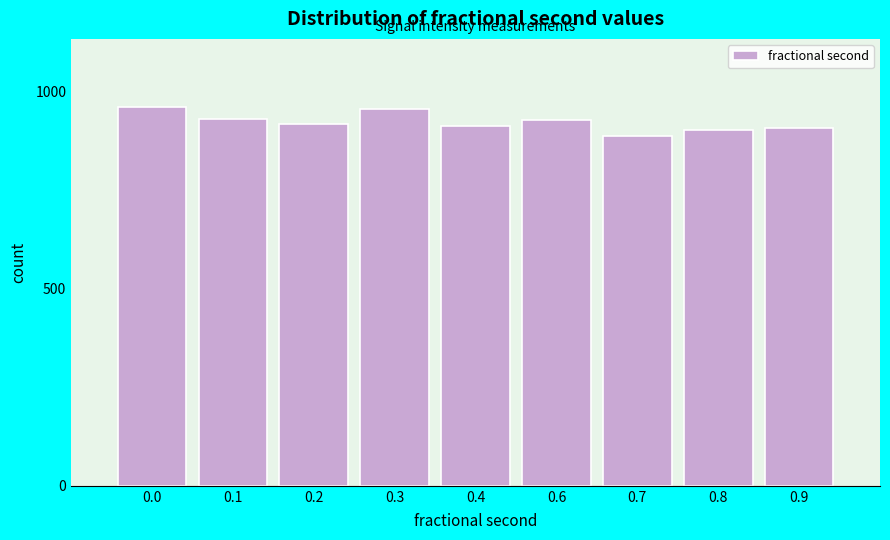

What is the sum of all values?

8298